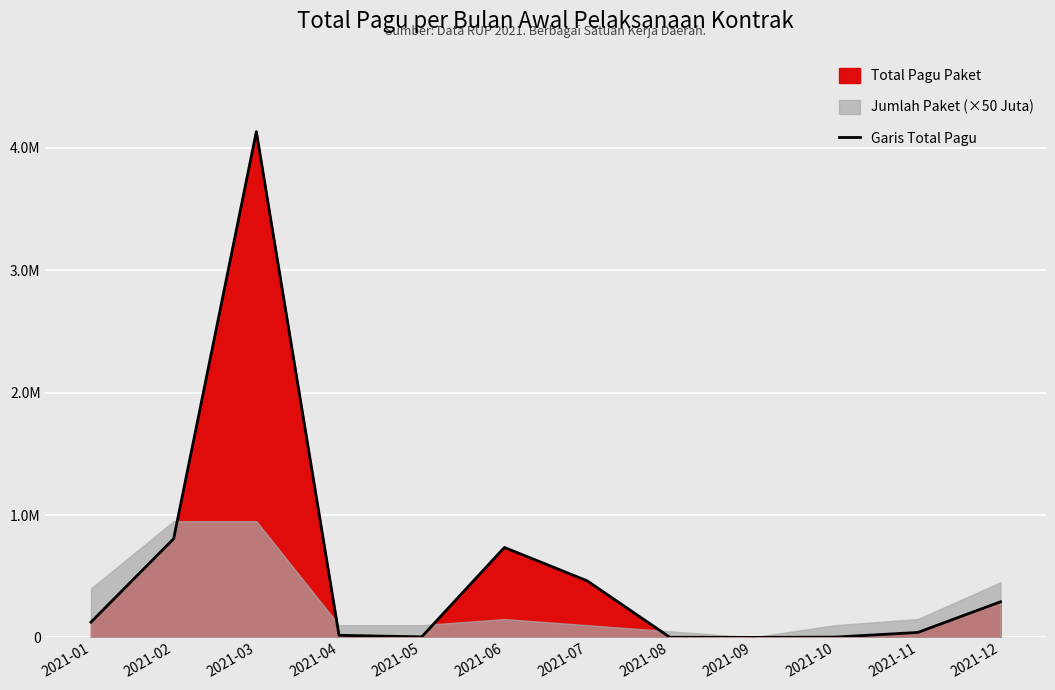

List the labels in order of value, smallest first.

2021-09, 2021-08, 2021-10, 2021-05, 2021-04, 2021-11, 2021-01, 2021-12, 2021-07, 2021-06, 2021-02, 2021-03